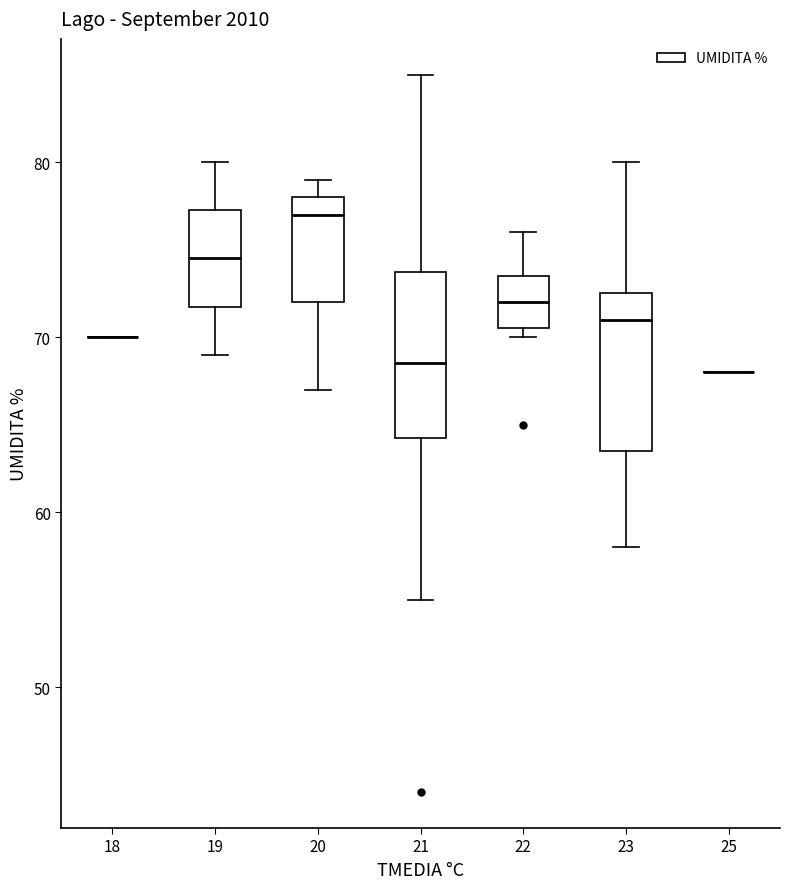

Where does the upper whisker of the box at x = 21 end on the y-axis? The values are not printed on the chart, so give them approximately, as read against the axis.

85